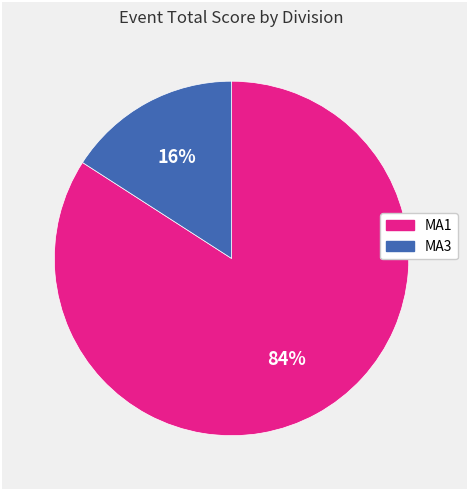

To the nearest percent, what is the difference between the largest and smallest slice percentages?

68%